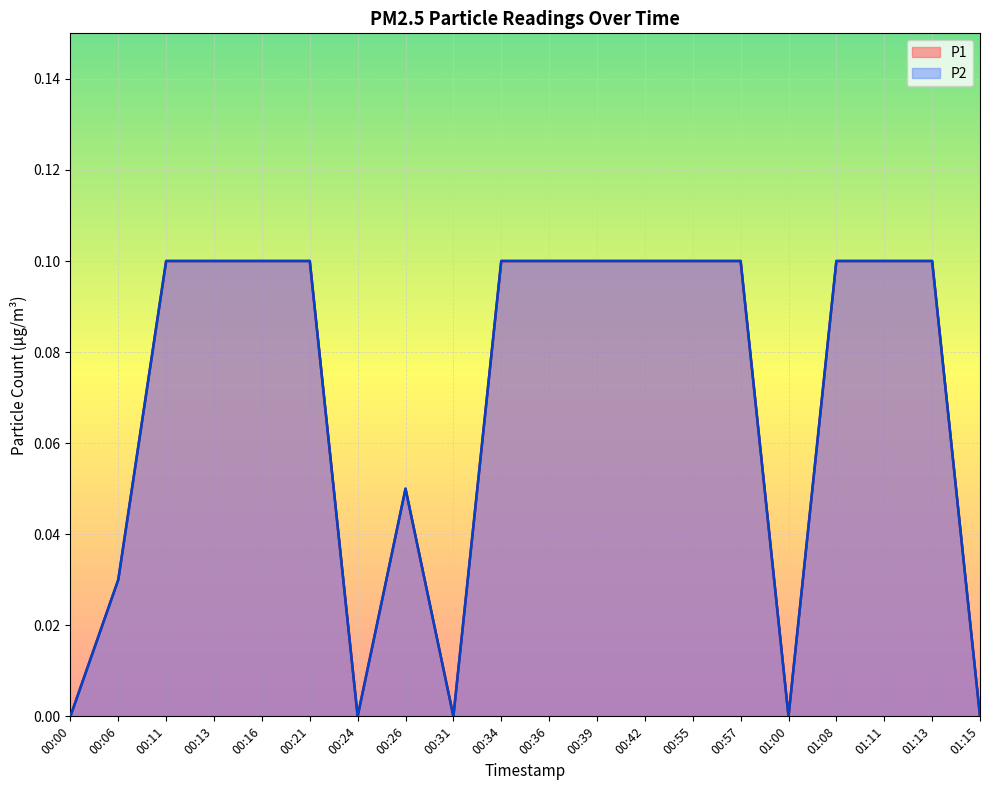

Is the value of P1 line at 00:42 greater than the value of P2 line at 01:00?

Yes